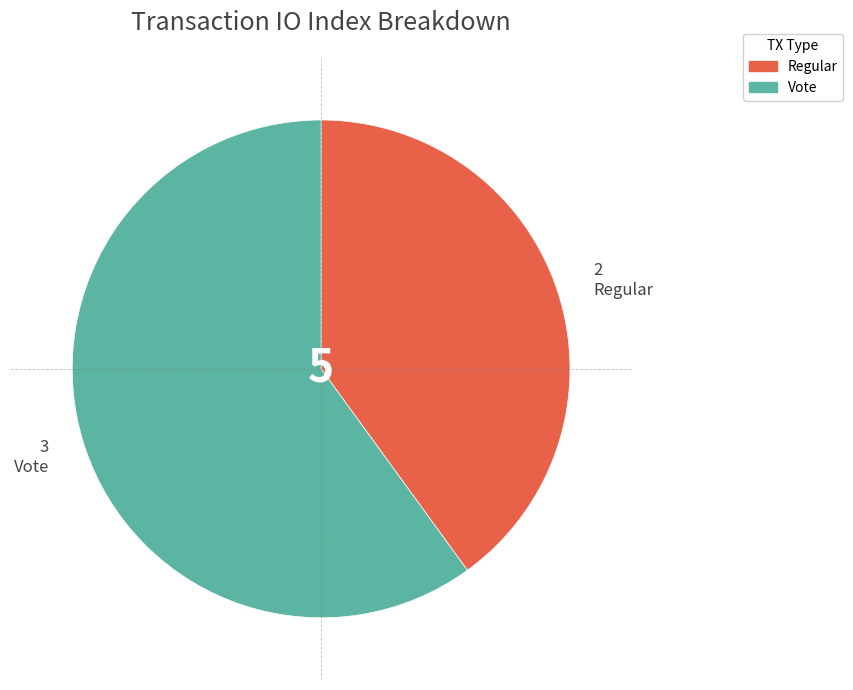

Does any single category account for the majority?

Yes